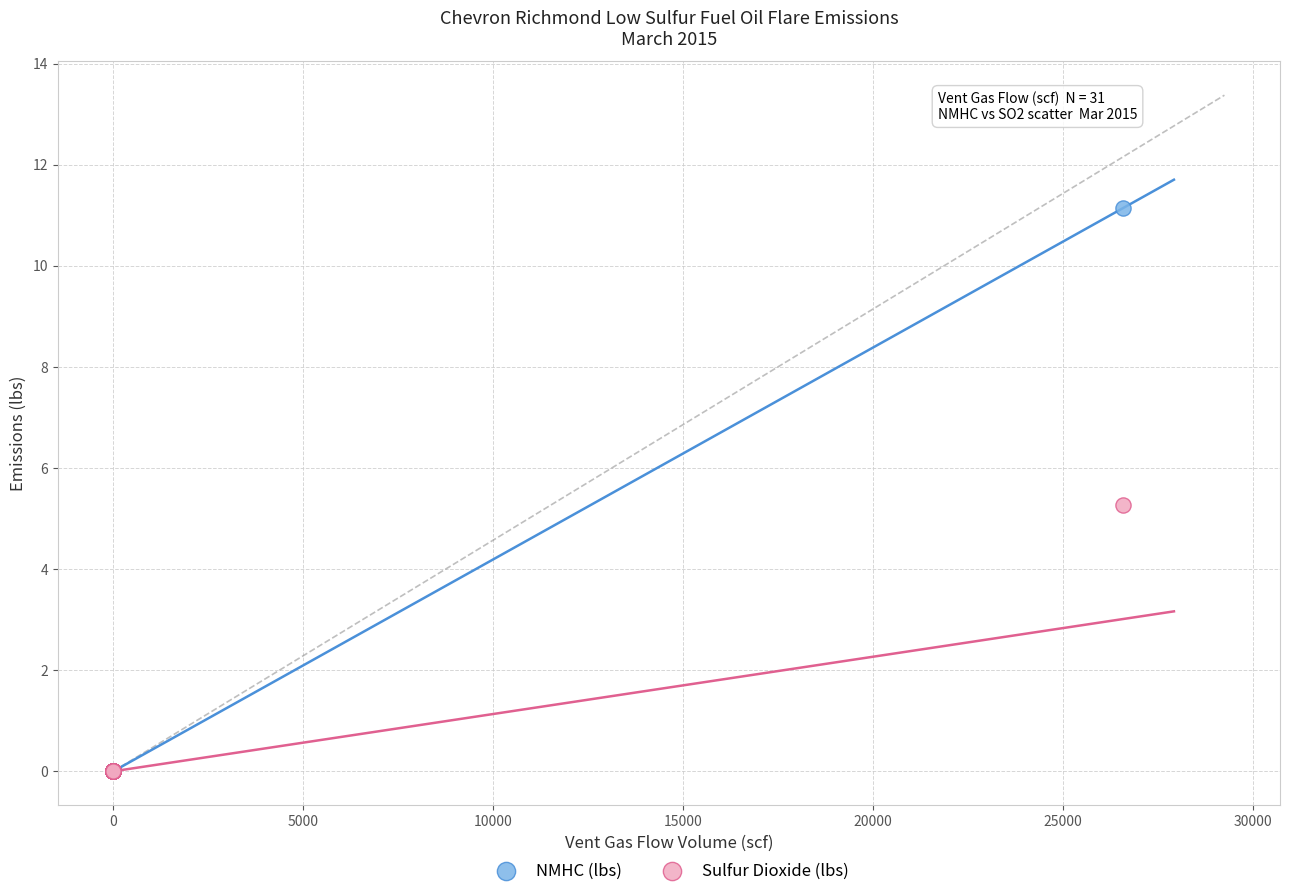

Which series has the largest Y range (max minus min)?

NMHC (lbs)